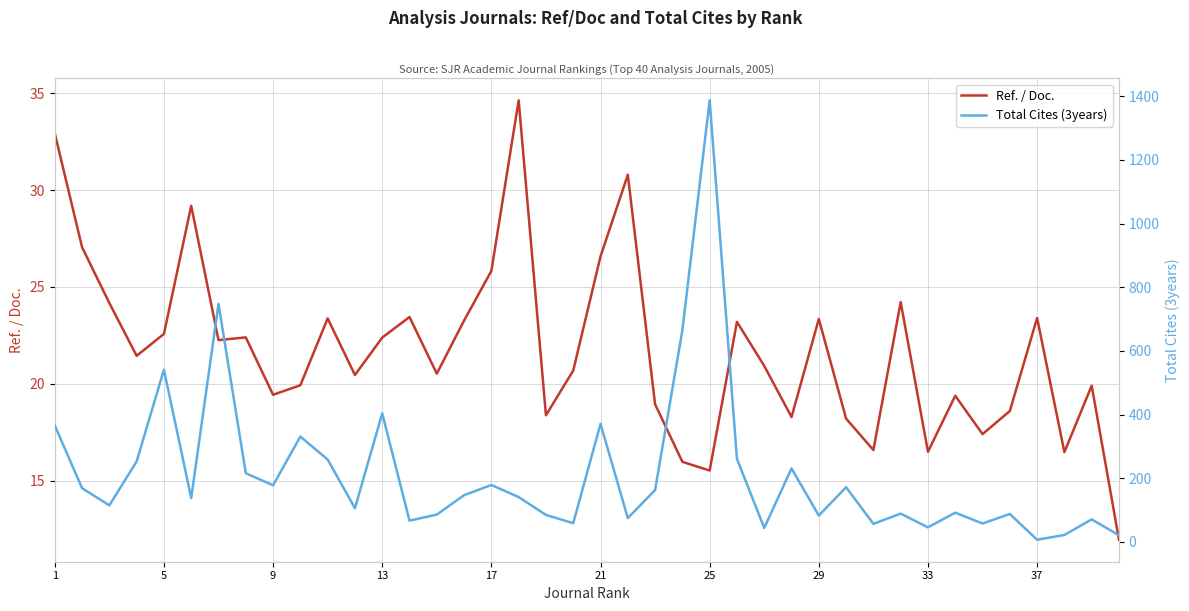

Which series has the largest total across all categories?

Total Cites (3years)